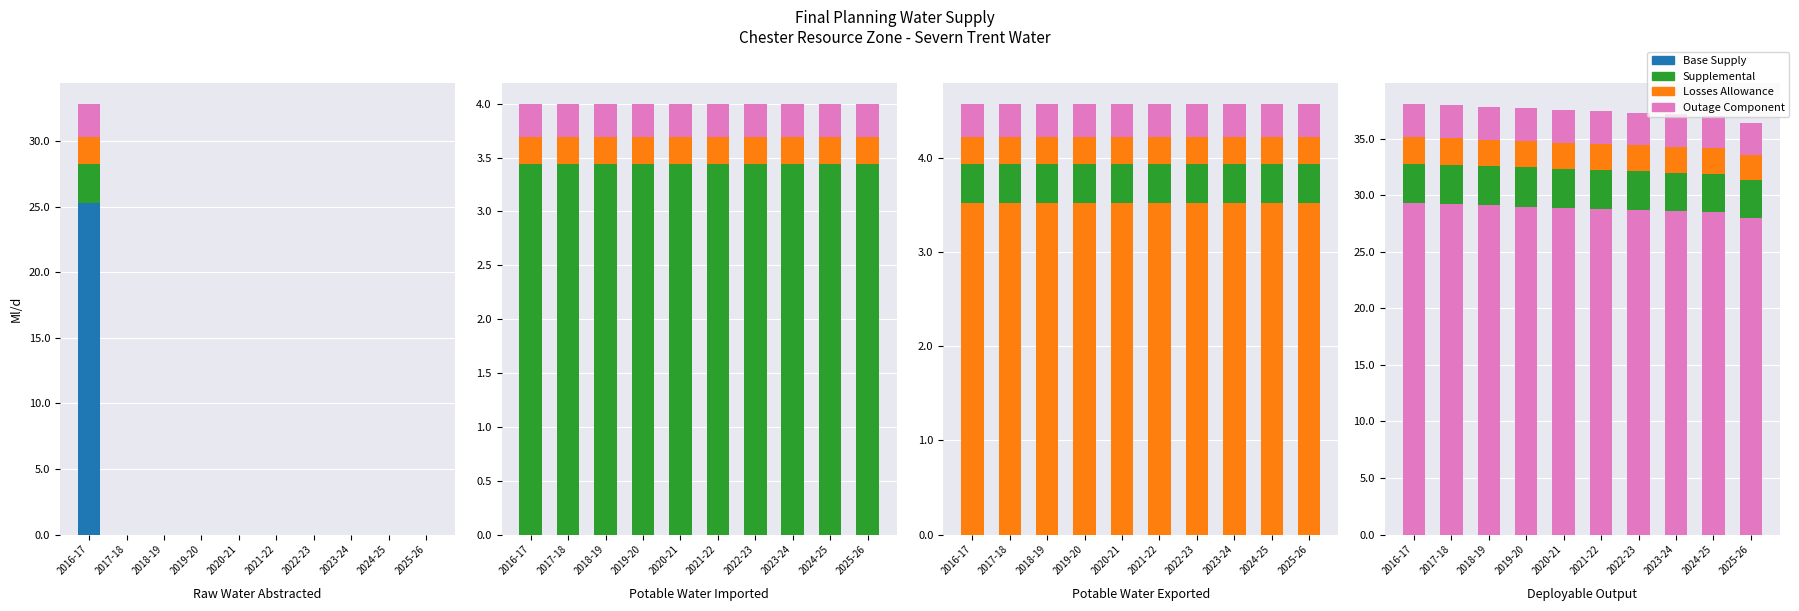

What is the spread (max minus min) of values at 2024-25?

28.5